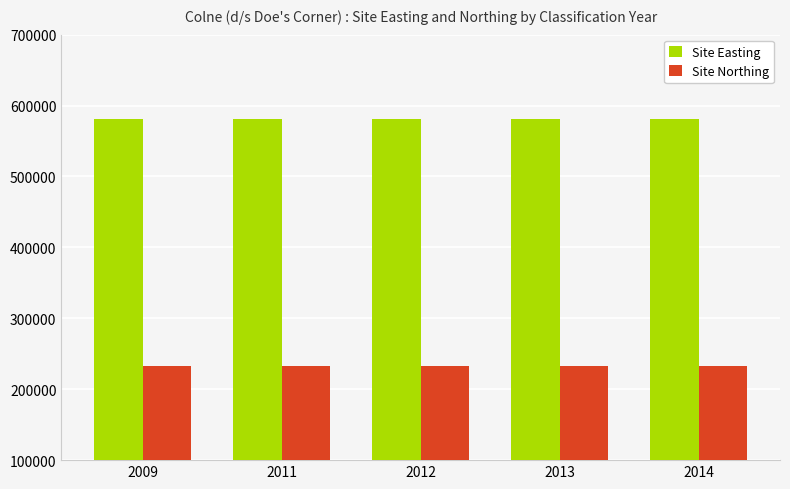

What is the spread (max minus min) of values at 2012?

348500